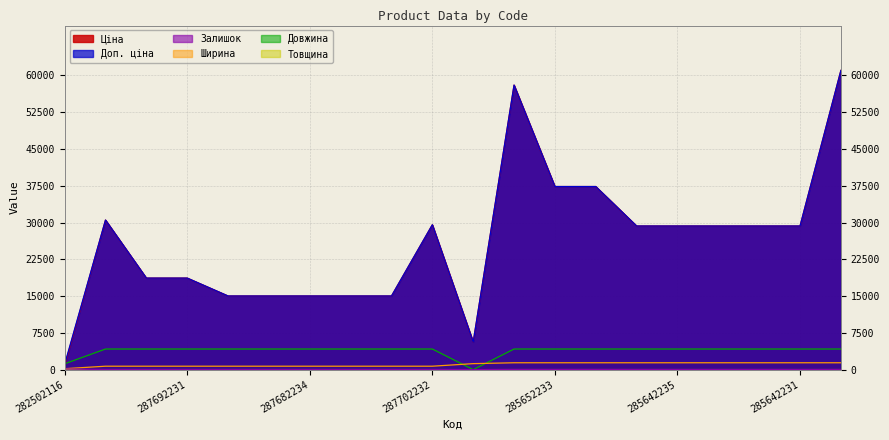

What position from the right is 287702232?

11